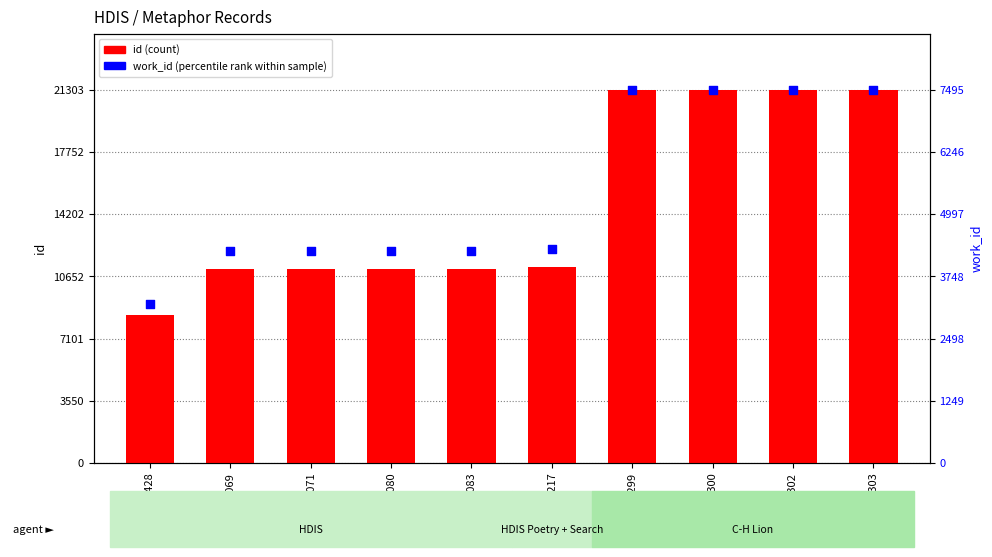

Is the value of work_id at 11069 greater than the value of id at 11080?

No